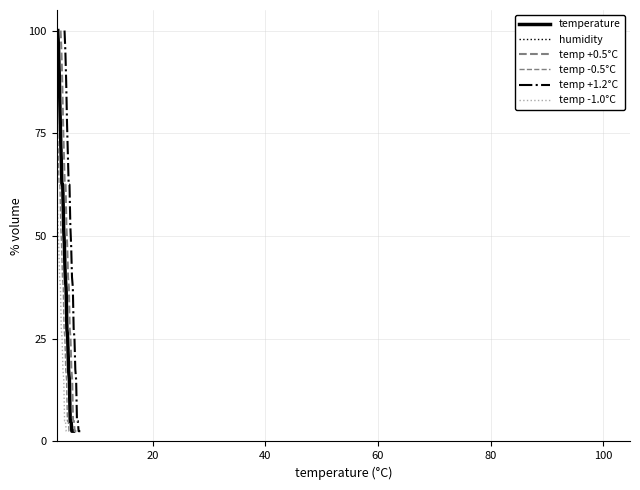

True or false: humidity and temp +1.2°C intersect in this chart.

False